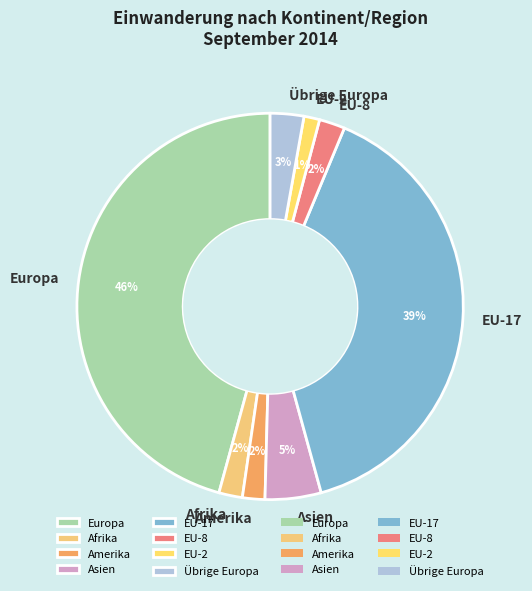

Do Afrika and Amerika together represent more than half of the pie?

No